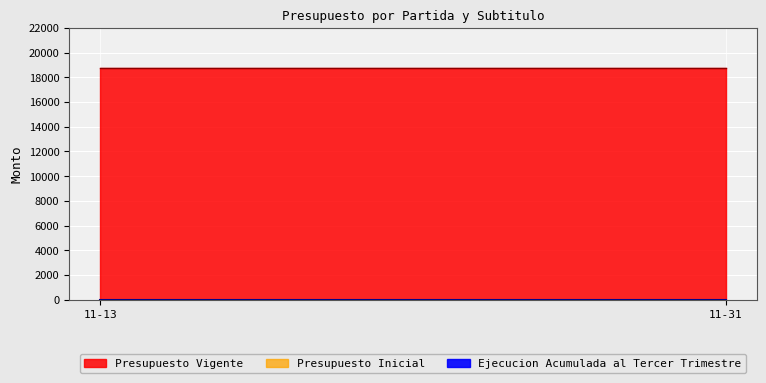

What are all the series names shown in the legend?

Presupuesto Inicial, Presupuesto Vigente, Ejecucion Acumulada al Tercer Trimestre